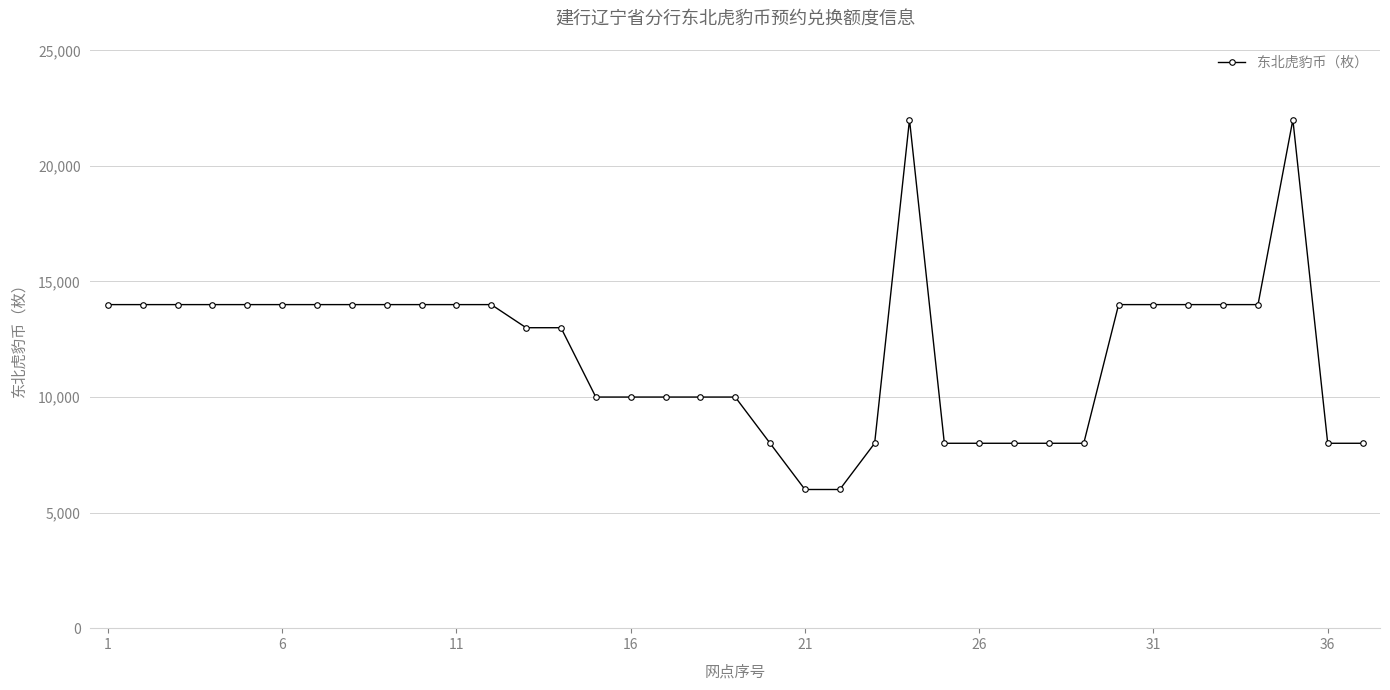

What is the difference between the second highest and second lowest values?

16000